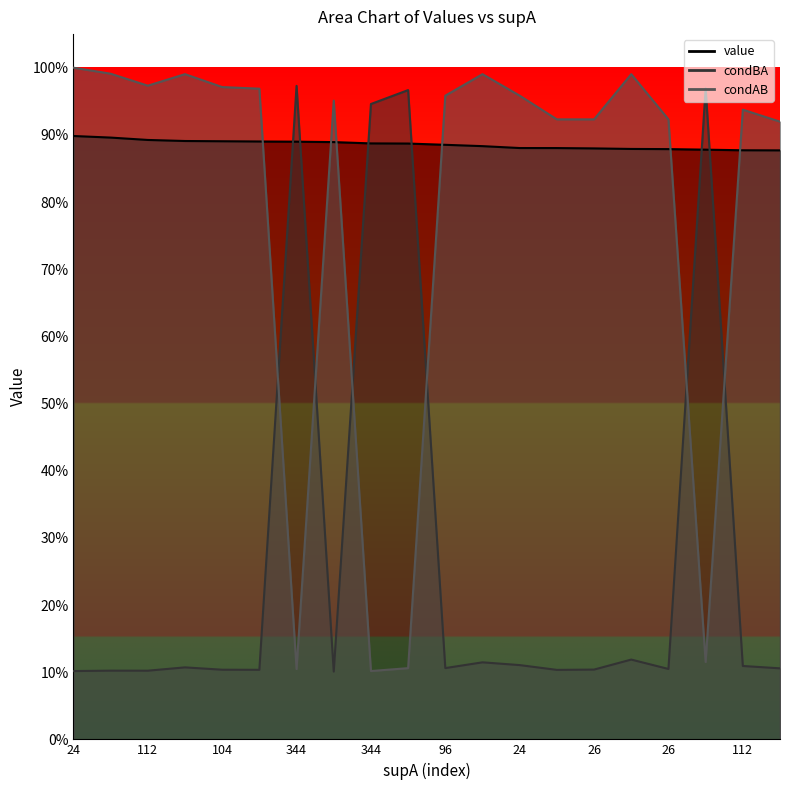

How many intersections are there between value and condBA?

6